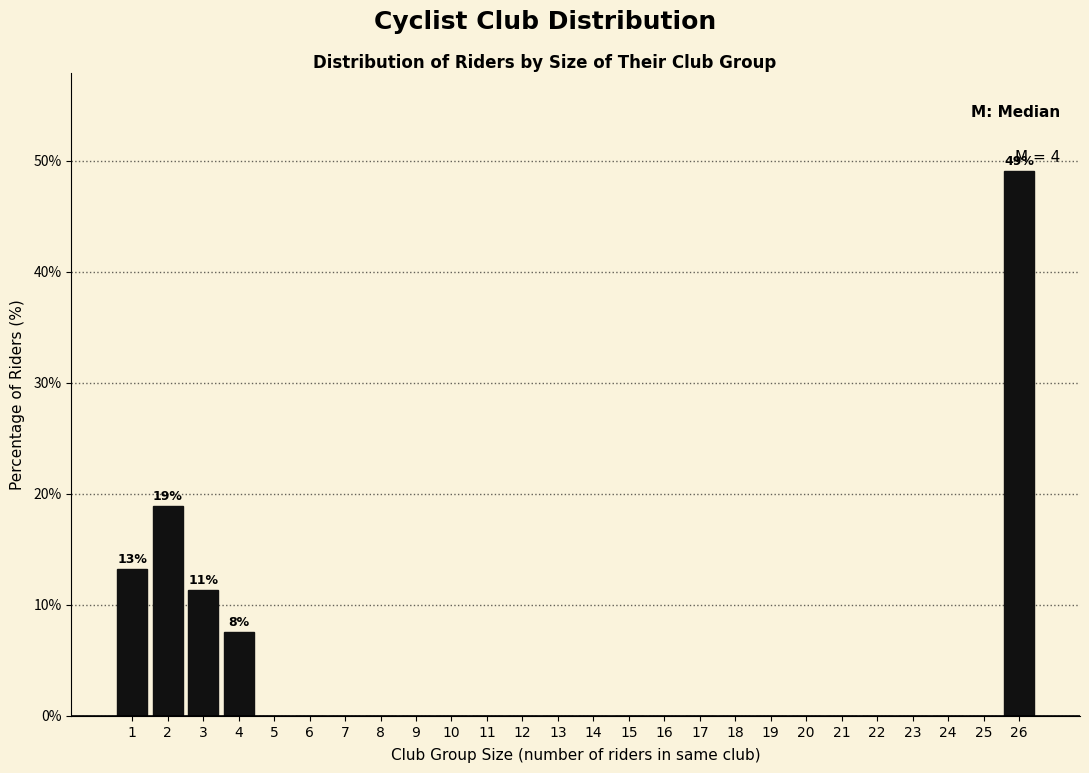

Over which range of the x-axis is the bar tallest?

25.5 to 26.5